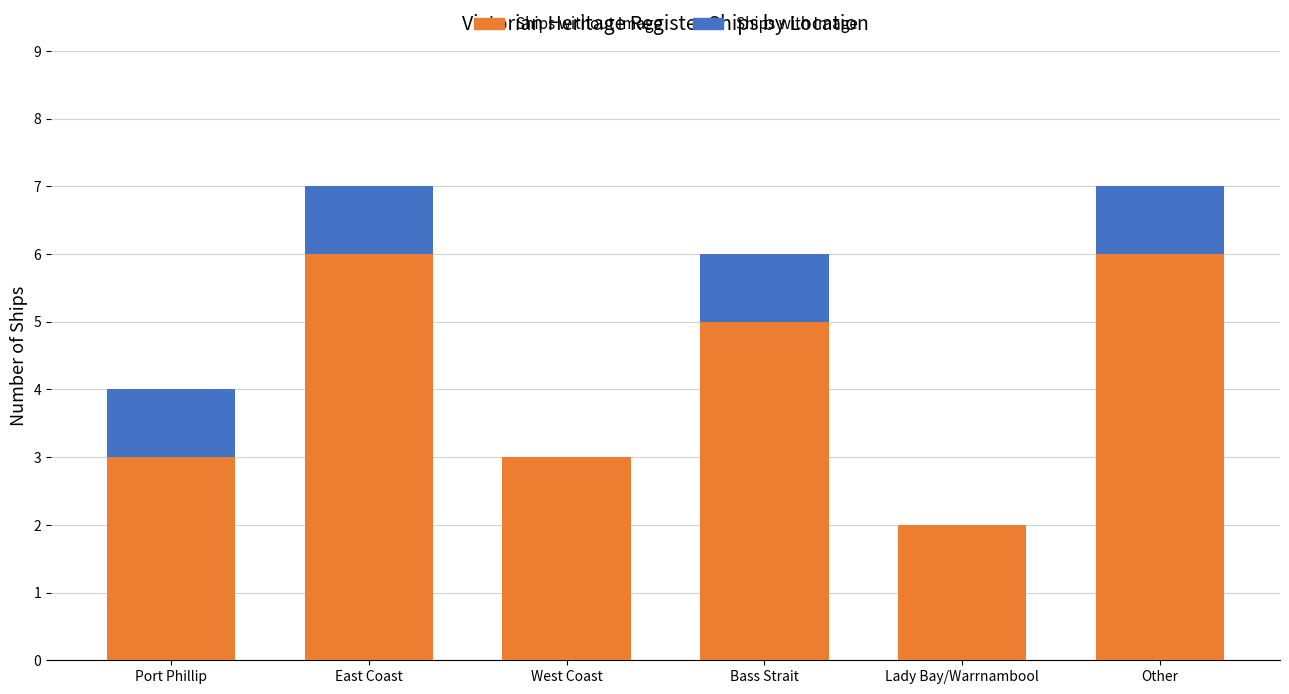

What is the total value across all series at Other?

7